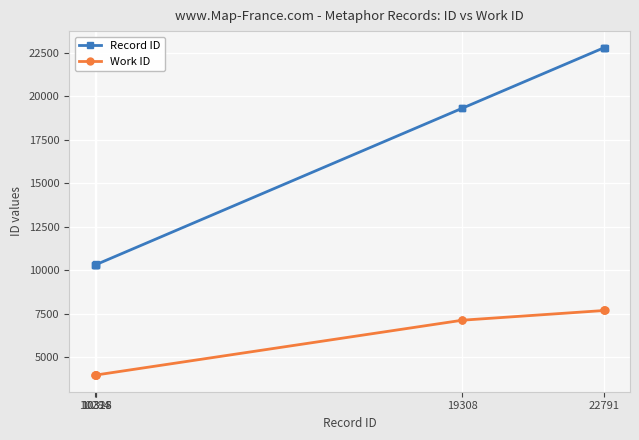

What is the value of the Record ID point at the 8th from the left?

22790